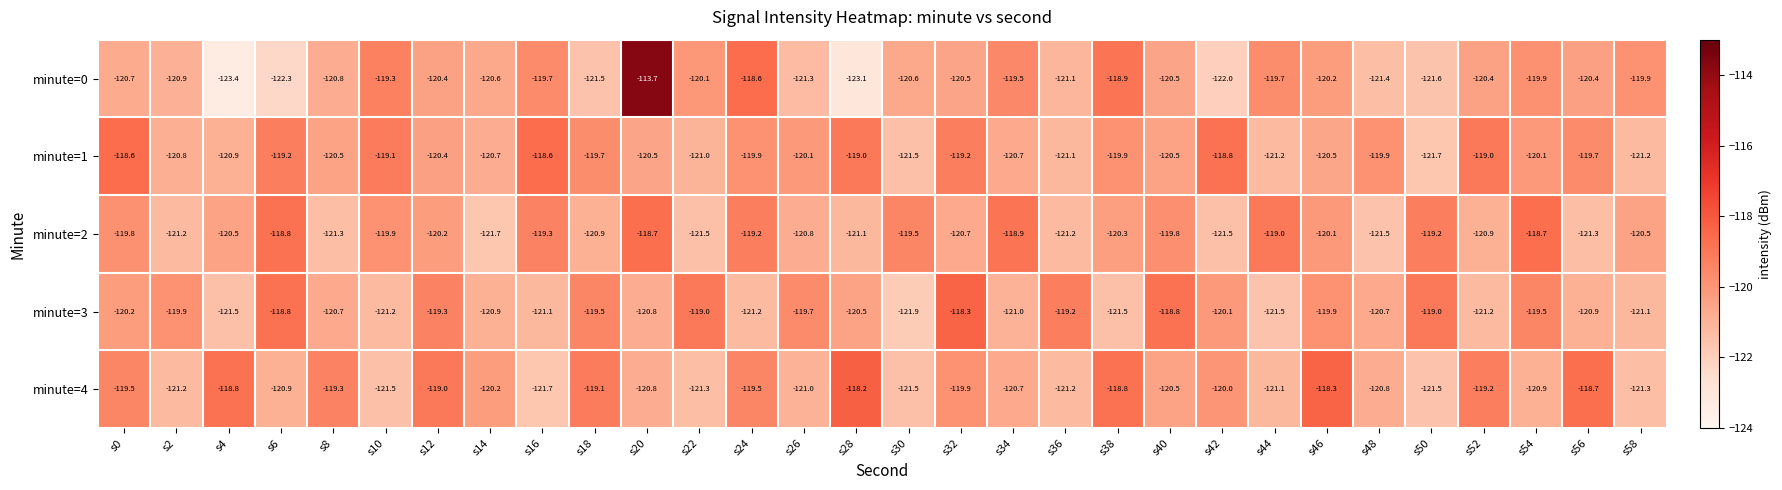

Where does the minute=0 series first go above -120?

s10